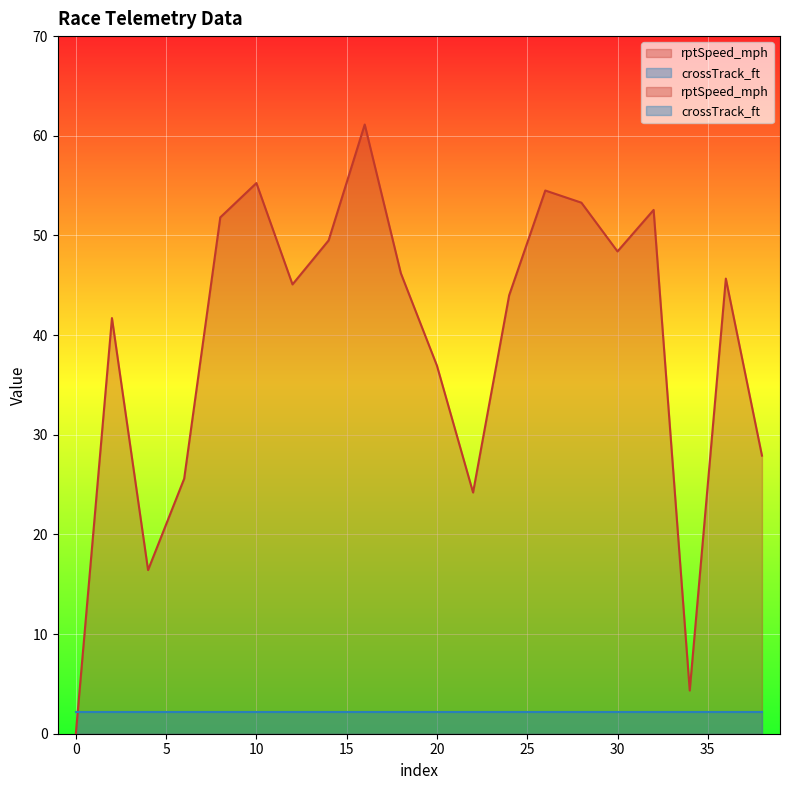

What is the value of the rptSpeed_mph point at the 2nd from the left?

41.7